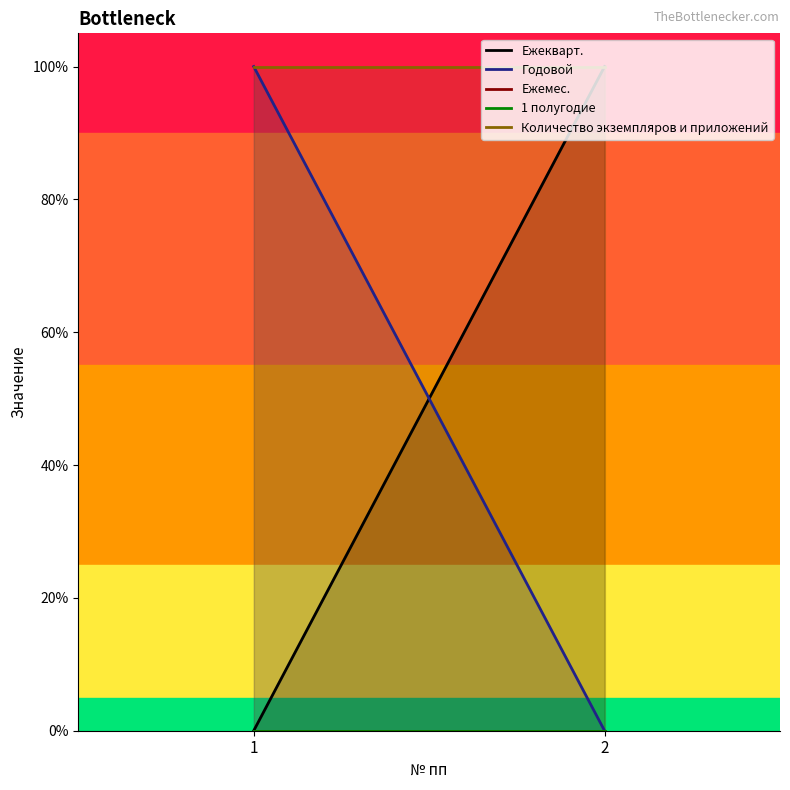

What is the total value across all series at 1?

2